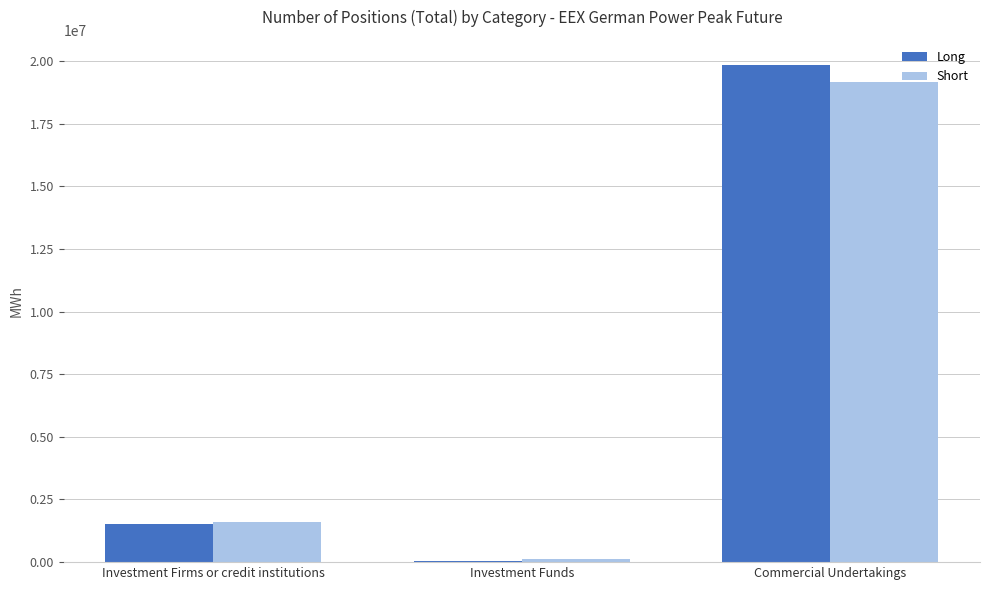

Where is Long nearest to the value 9939114?

Investment Firms or credit institutions